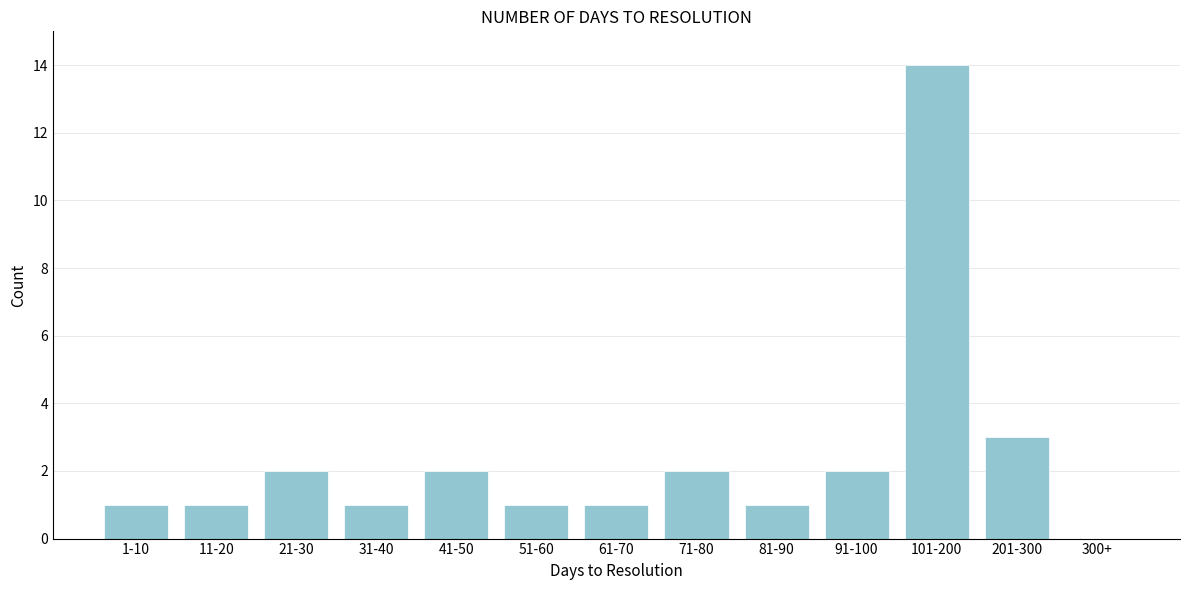

Reading left to right, what are all the values shown in this chart?

1-10=1	11-20=1	21-30=2	31-40=1	41-50=2	51-60=1	61-70=1	71-80=2	81-90=1	91-100=2	101-200=14	201-300=3	300+=0